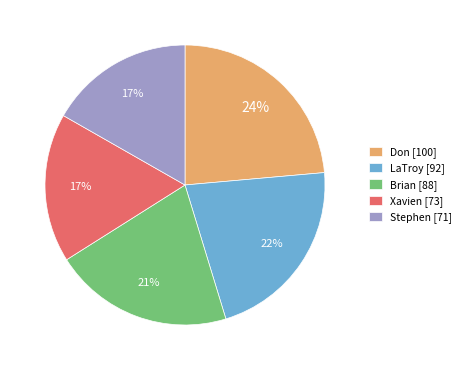

How many slices are in this pie chart?

5